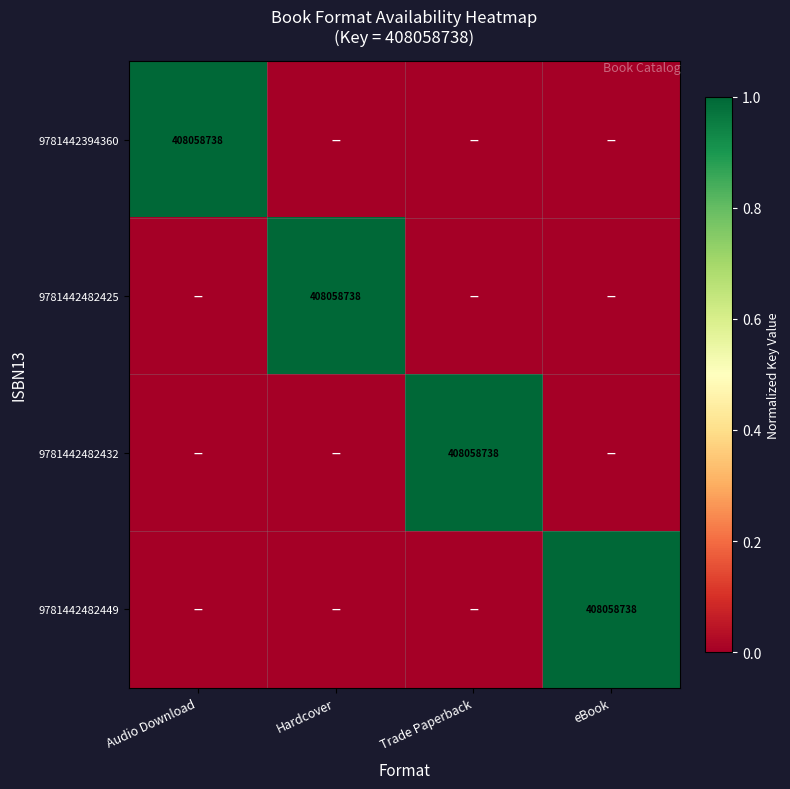

How many values in the 9781442482449 series exceed 0?

1